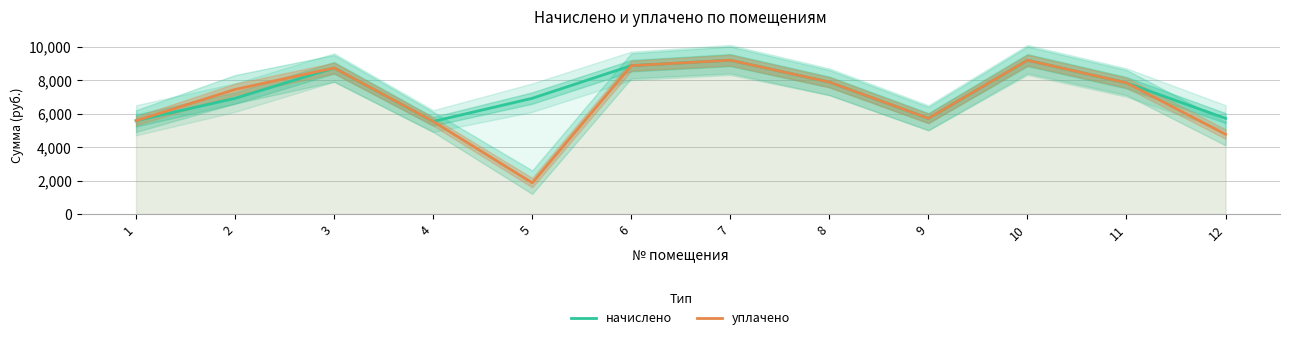

At which category is the sum across all series the highest?

7